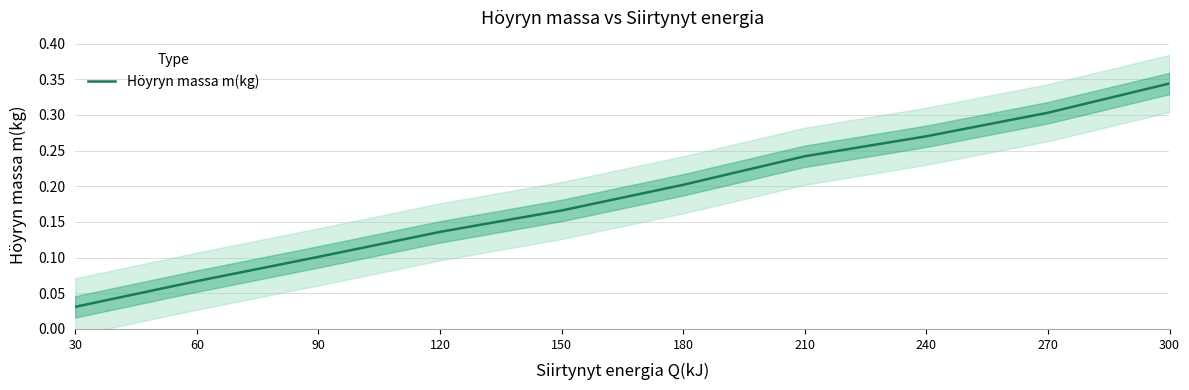

True or false: there are more than 0 points higher than both neighbors.

False